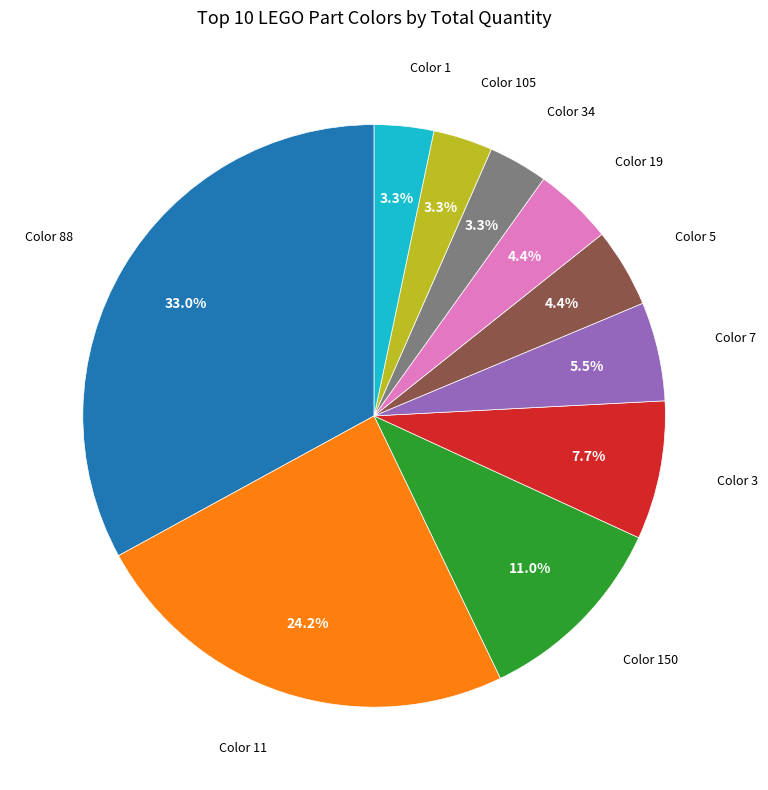

Does any single category account for the majority?

No